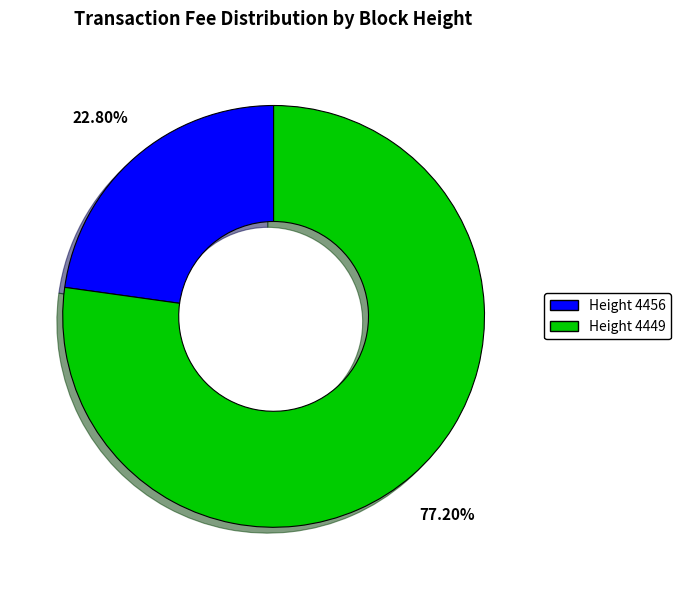

Is there a majority slice in this chart?

Yes